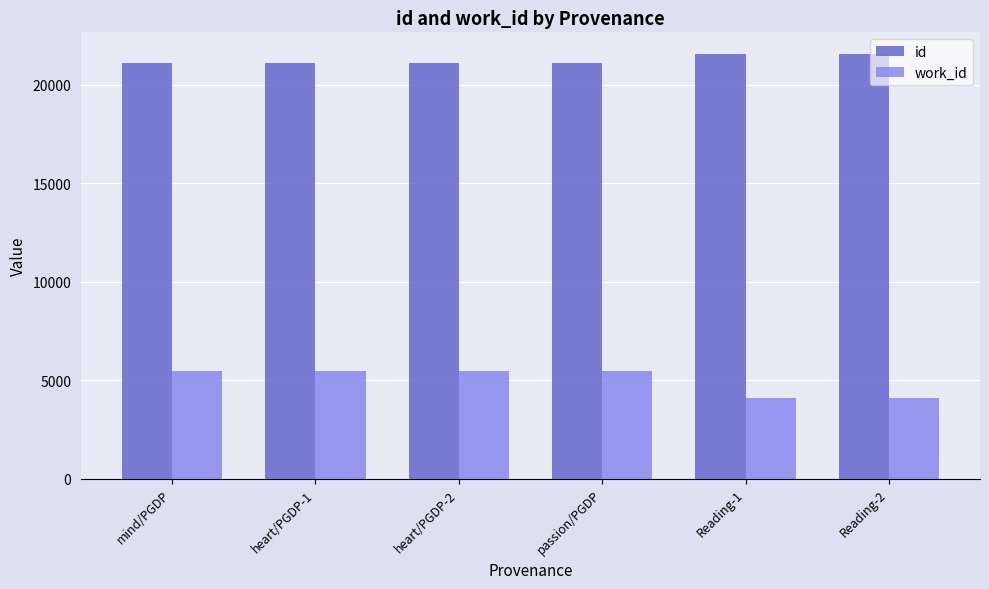

Is it true that work_id equals 5452 at passion/PGDP?

True